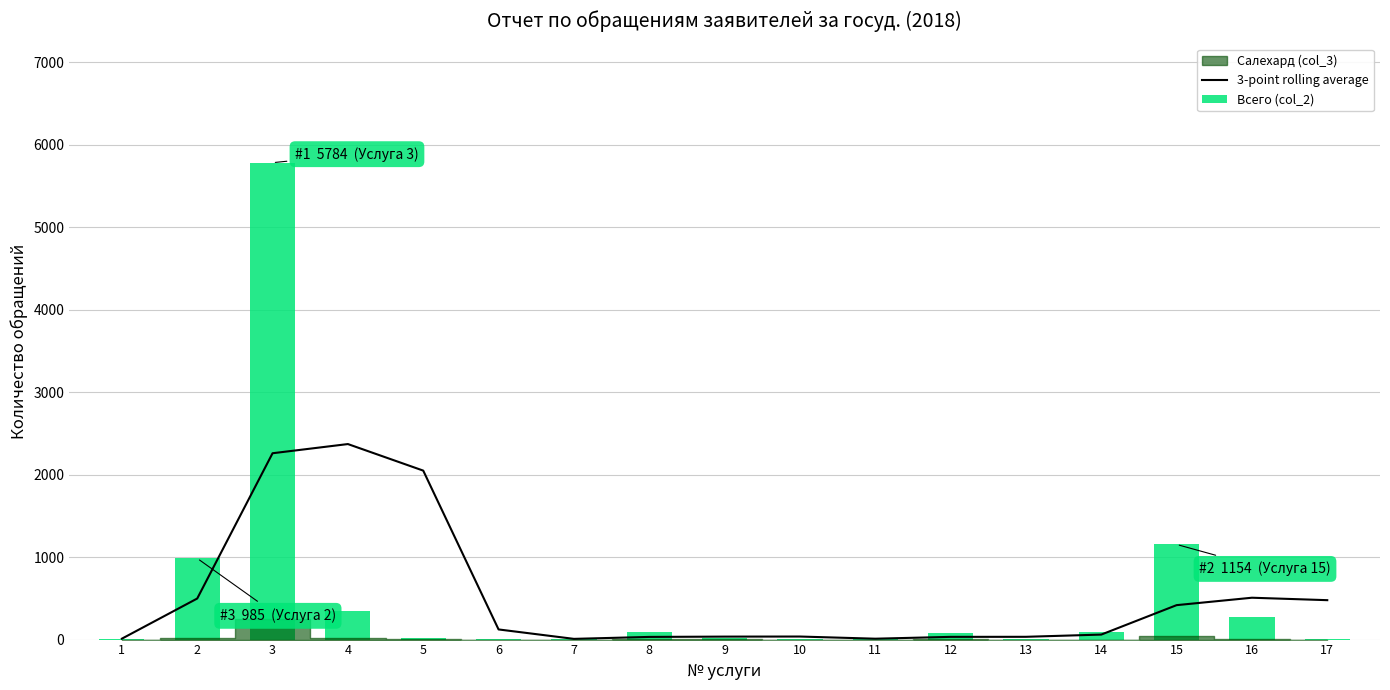

What is the minimum value shown in the chart?

2.0